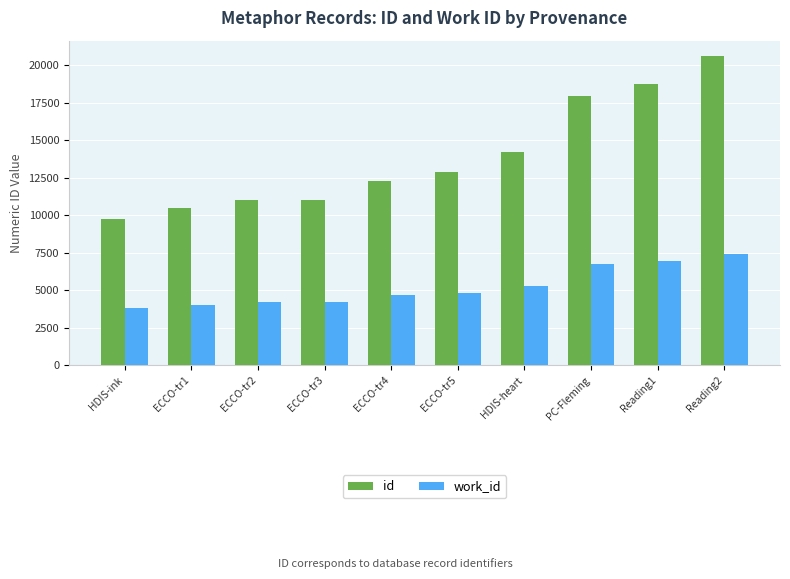

What is the difference between the second highest and minimum values in the work_id series?

3172